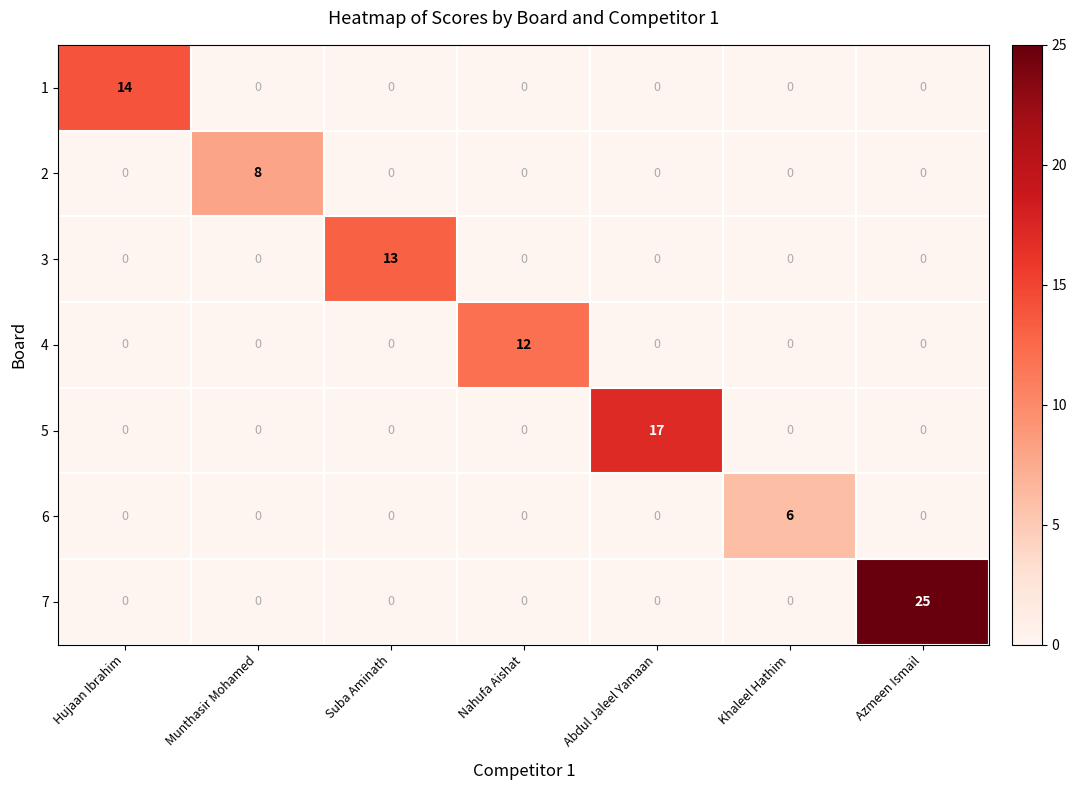

What is the difference between the highest and lowest values at Abdul Jaleel Yamaan?

17